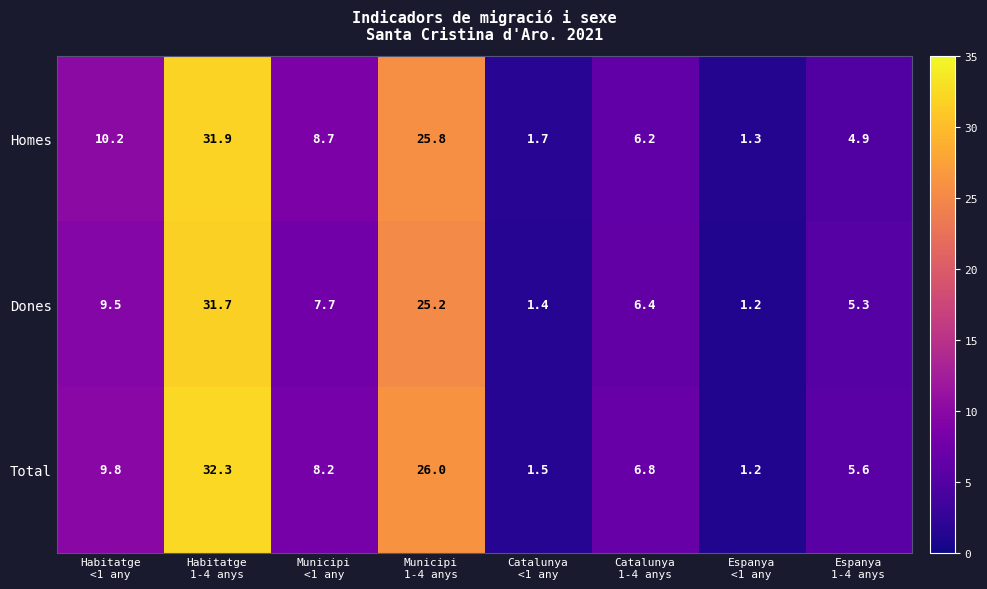

Reading left to right, extract all data points from this chart.

Homes: 10.2	31.9	8.7	25.8	1.7	6.2	1.3	4.9
Dones: 9.5	31.7	7.7	25.2	1.4	6.4	1.2	5.3
Total: 9.8	32.3	8.2	26.0	1.5	6.8	1.2	5.6